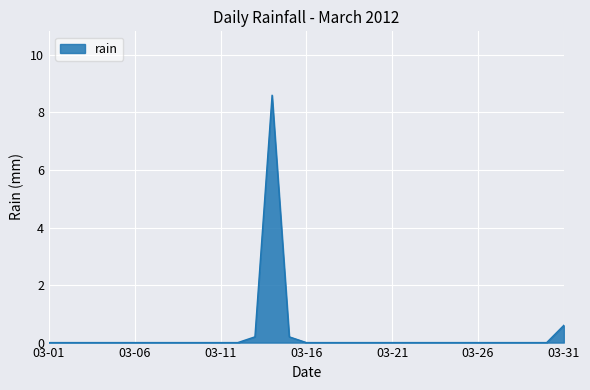

What is the difference between the maximum and minimum values?

8.6